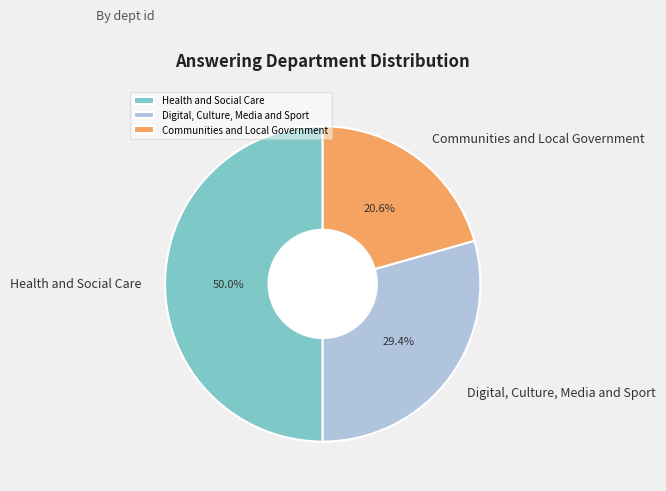

Count the number of slices in the pie.

3